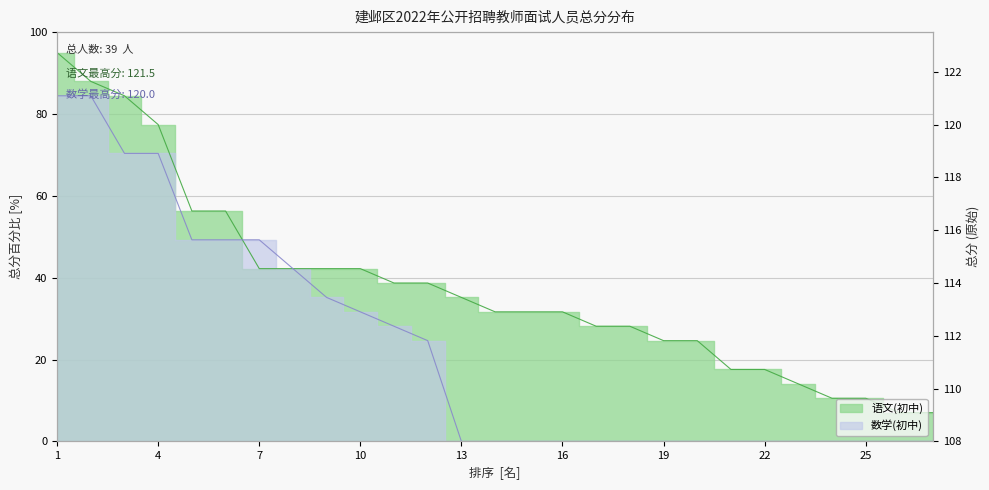

Reading left to right, list all the values displayed in this chart.

1=95.0	2=88.0	3=84.4	4=77.4	5=56.3	6=56.3	7=42.2	8=42.2	9=42.2	10=42.2	11=38.7	12=38.7	13=35.2	14=31.7	15=31.7	16=31.7	17=28.1	18=28.1	19=24.6	20=24.6	21=17.6	22=17.6	23=14.1	24=10.6	25=10.6	26=7.0	27=7.0